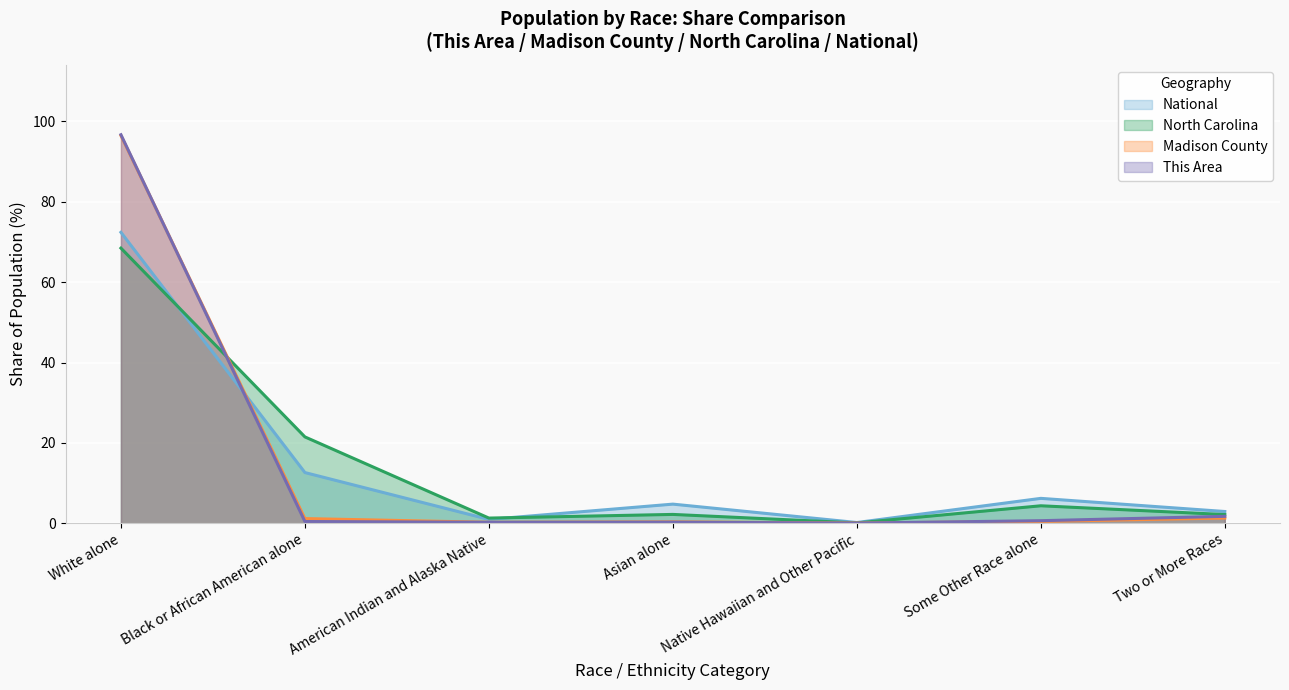

How many times do This Area and Madison County cross each other?

4